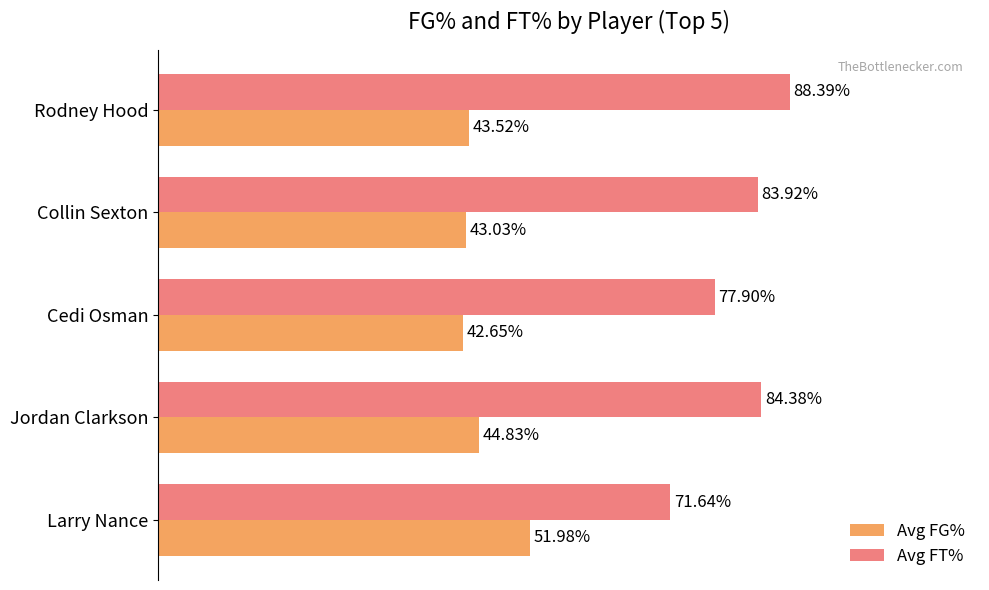

At which category does the chart reach its minimum across all series?

Cedi Osman